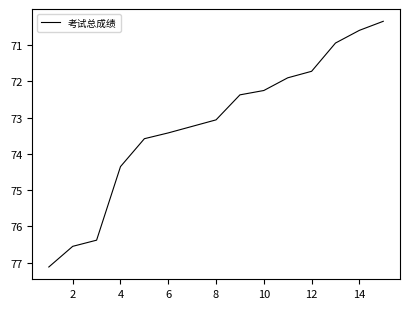

How many categories are shown in the chart?

15